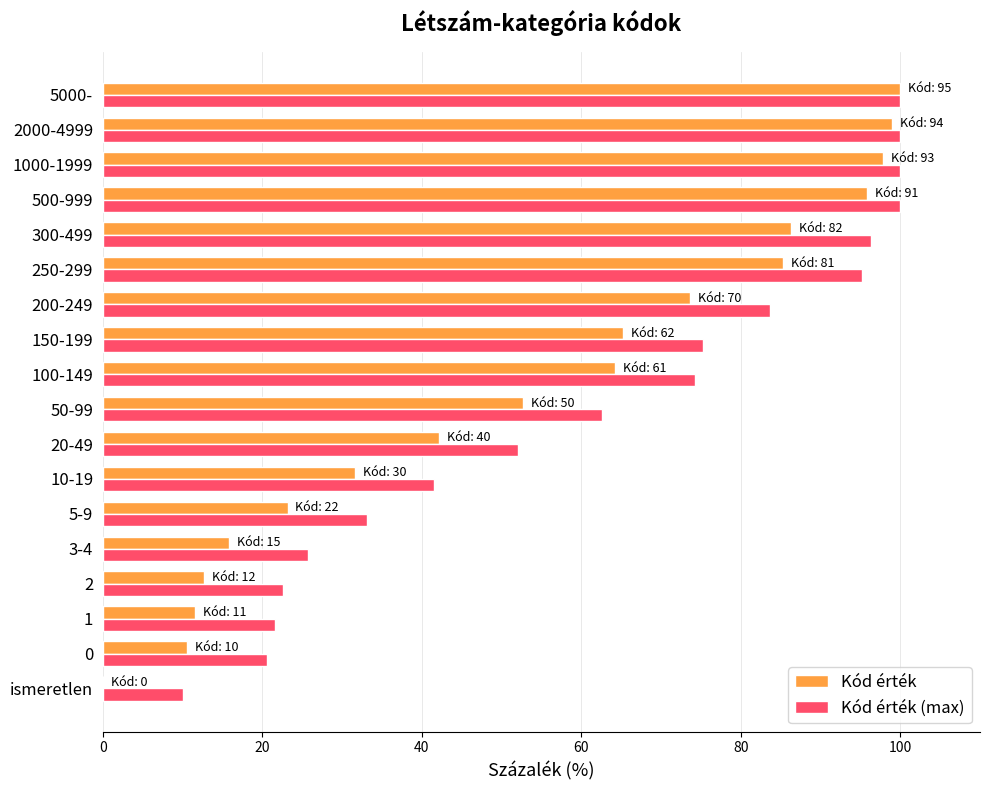

Between 50-99 and 500-999, which series saw the biggest shift?

Kód érték